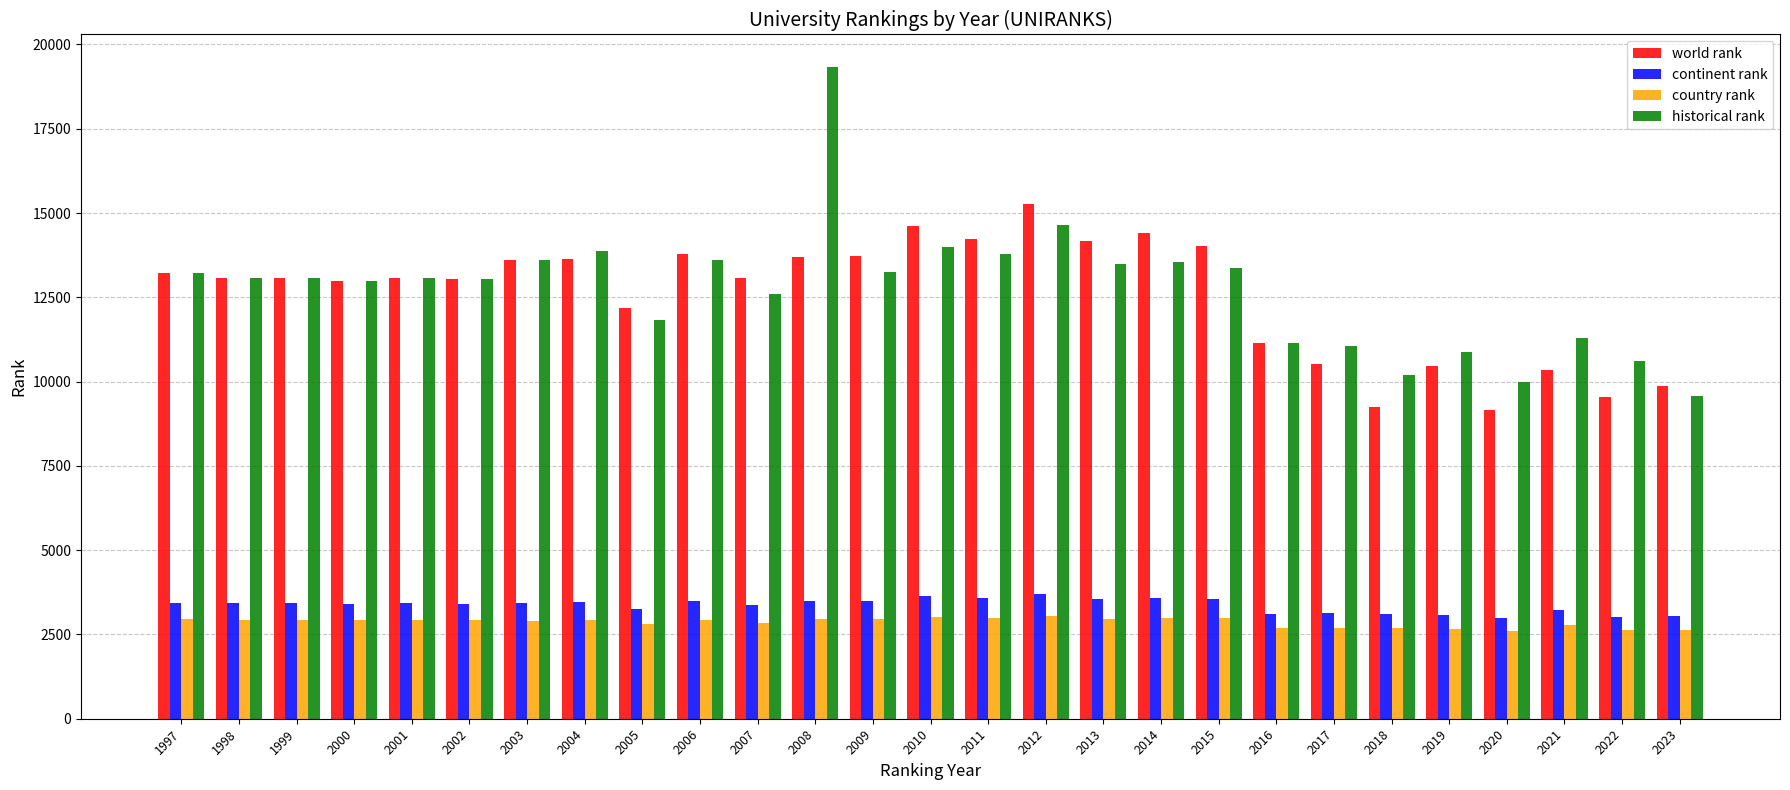

Which series has the widest spread of values?

historical rank